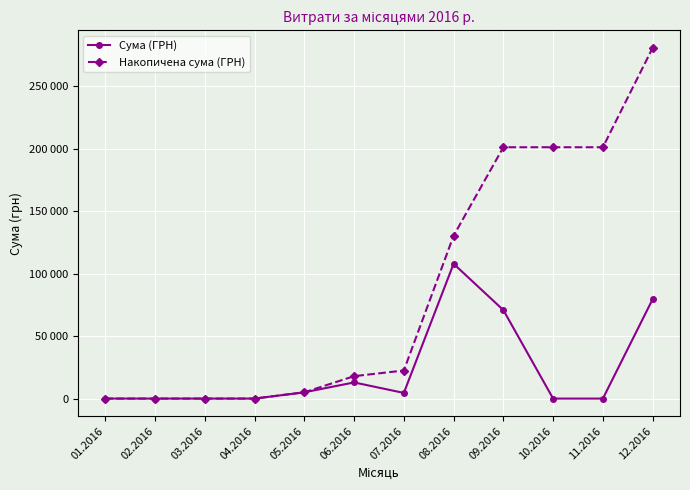

List the labels in order of Накопичена сума (ГРН) value, largest first.

12.2016, 09.2016, 10.2016, 11.2016, 08.2016, 07.2016, 06.2016, 05.2016, 01.2016, 02.2016, 03.2016, 04.2016